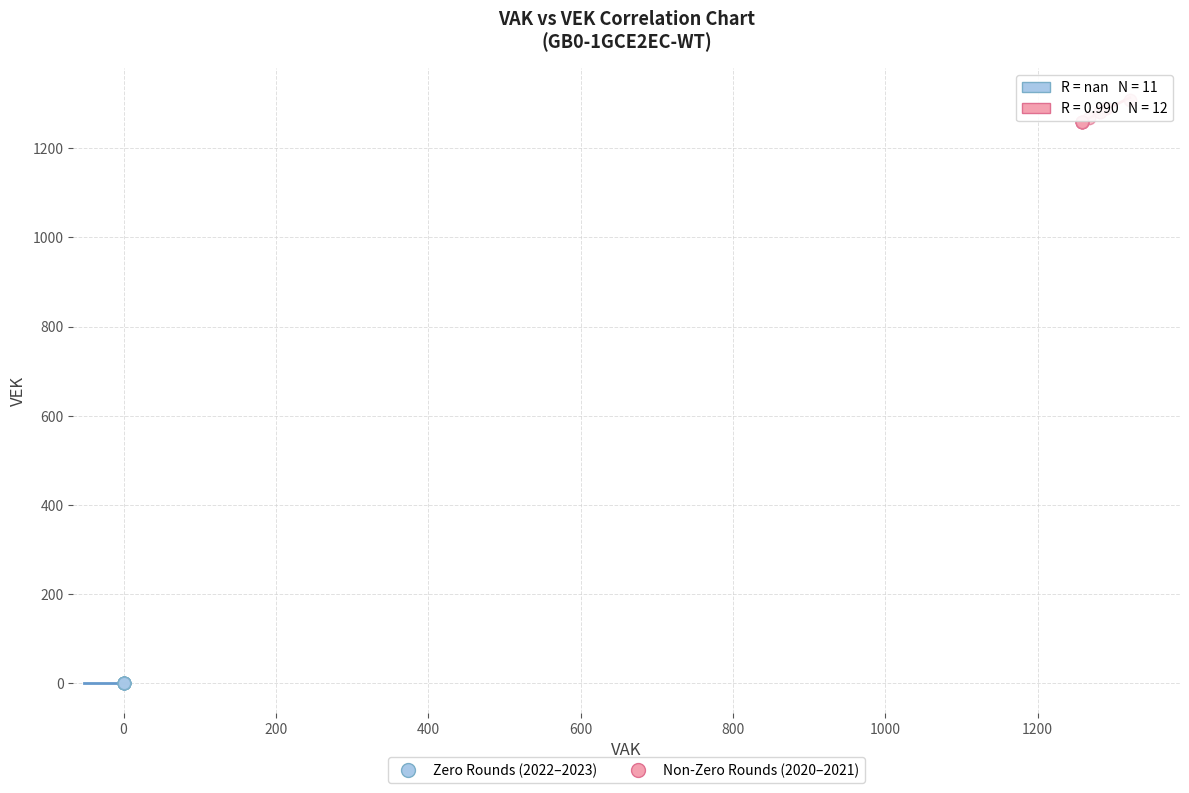

Which series reaches the minimum Y coordinate?

Zero Rounds (2022–2023)